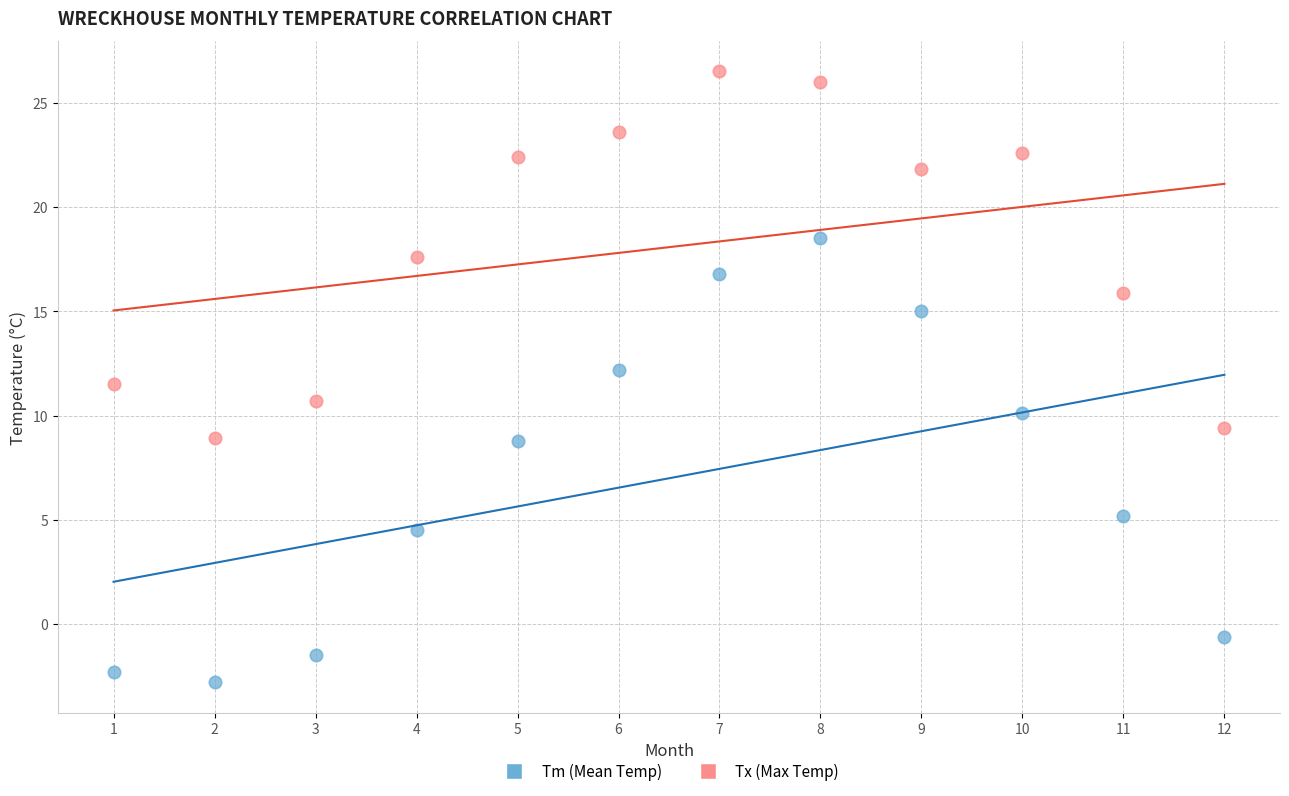

Which series contains the highest Y value?

Tx (Max Temp)